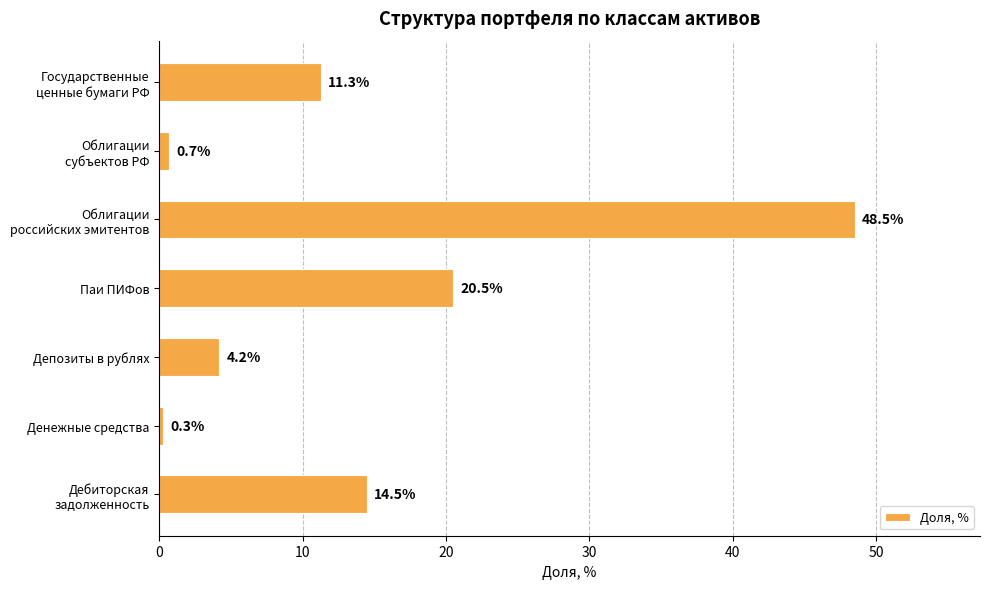

Rank the categories by value from lowest to highest.

Денежные средства, Облигации
субъектов РФ, Депозиты в рублях, Государственные
ценные бумаги РФ, Дебиторская
задолженность, Паи ПИФов, Облигации
российских эмитентов